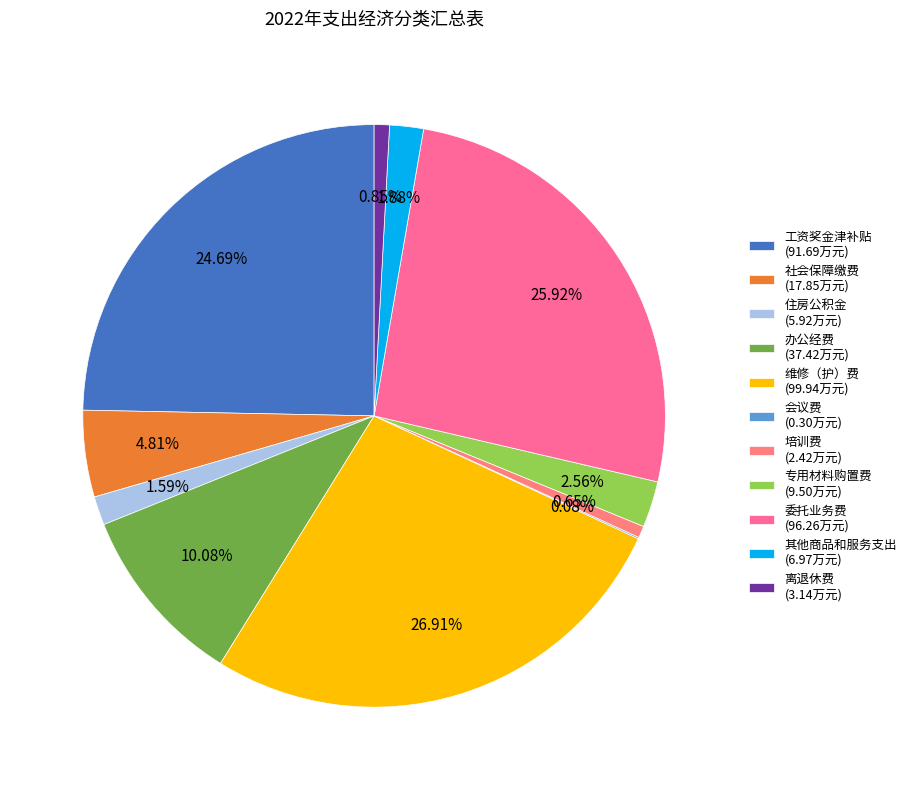

Which category has the biggest portion of the pie?

维修（护）费